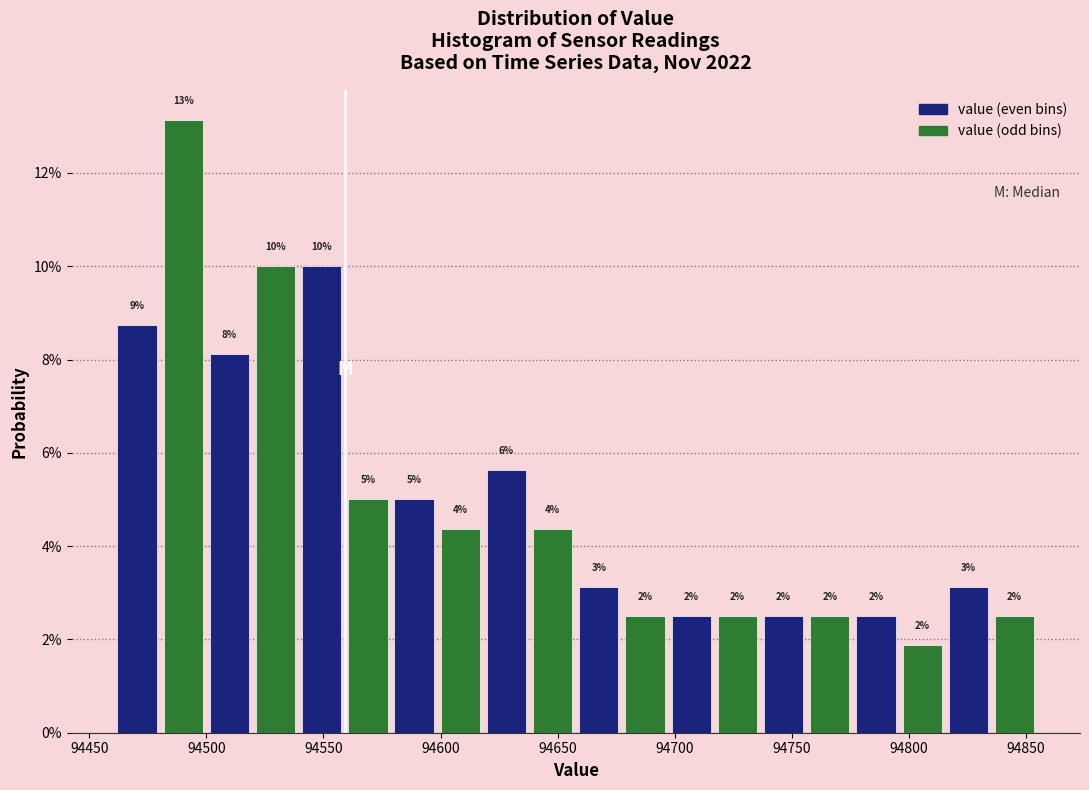

Read against the x-axis, roughly where is the centre of the tallest bar?

94490